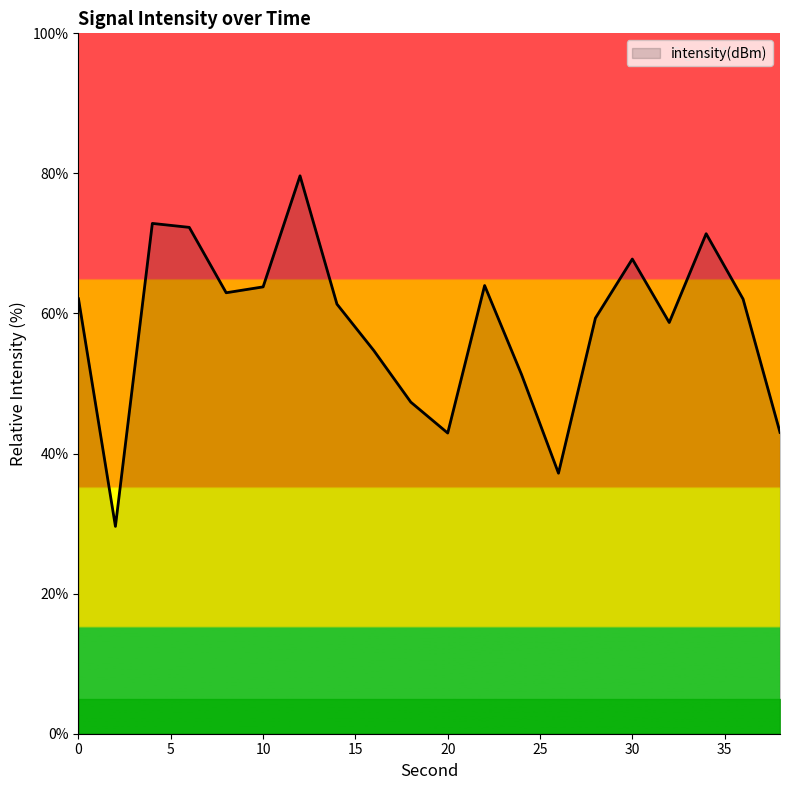

What is the smallest value displayed?

29.6